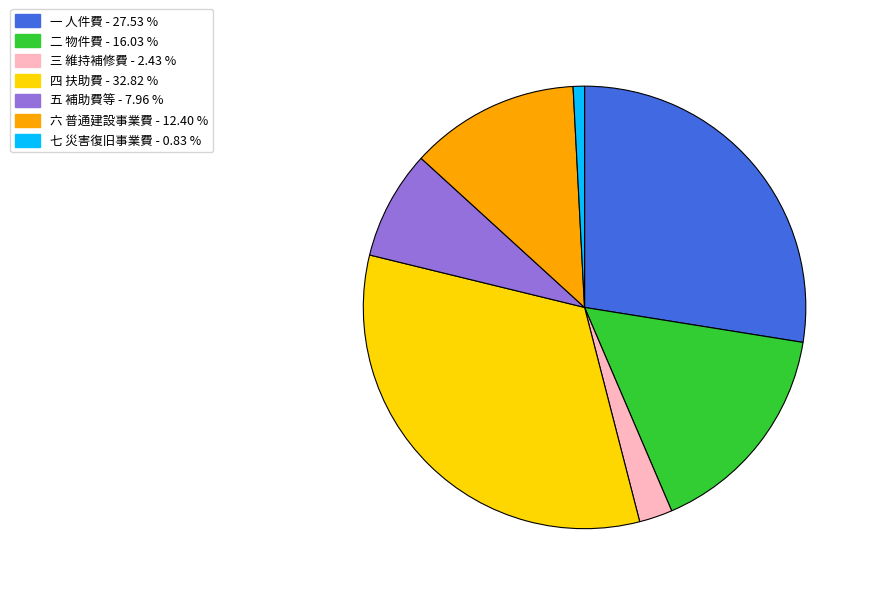

Does any single category account for the majority?

No